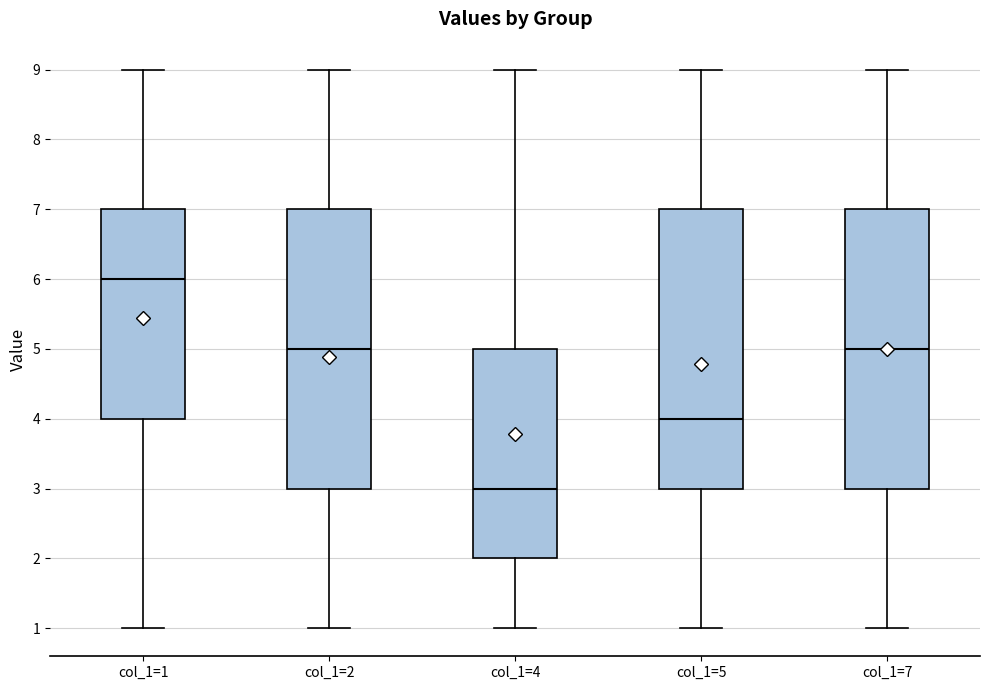

Which box's median line is the lowest?

col_1=4